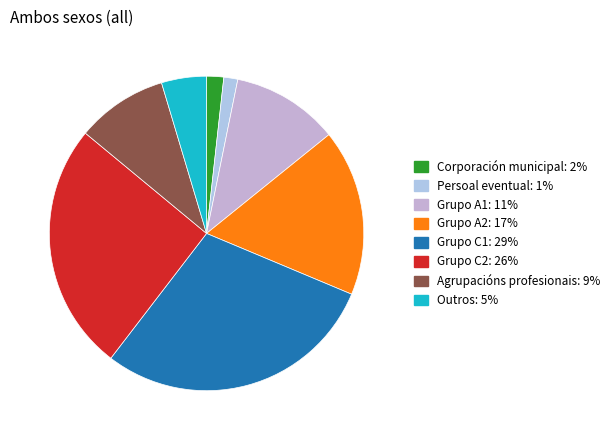

How many slices are in this pie chart?

8